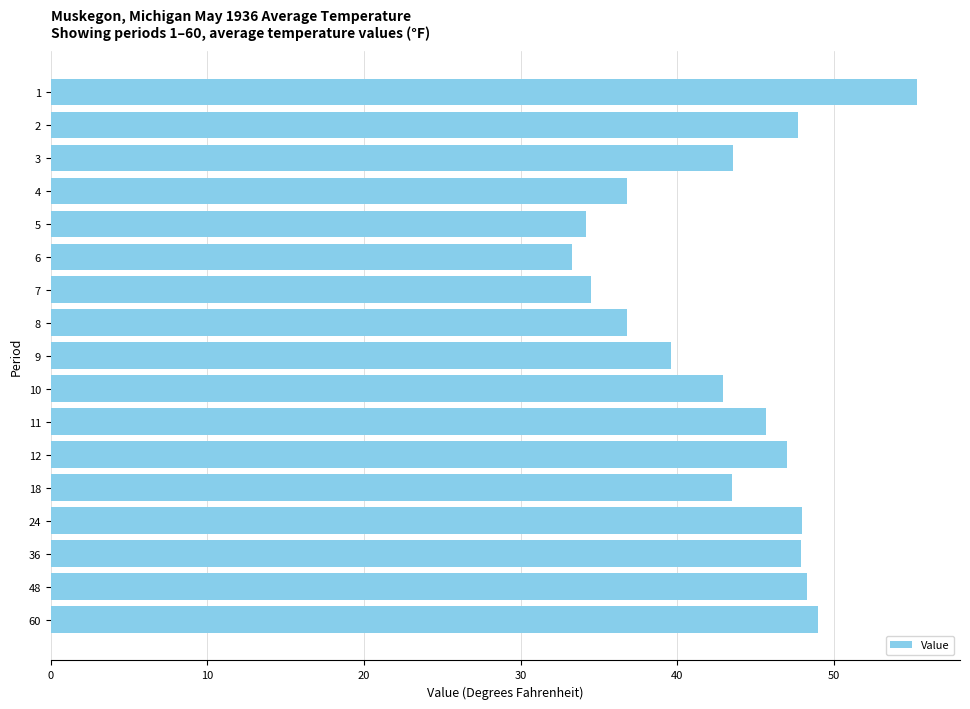

Count the number of data series in this chart.

1